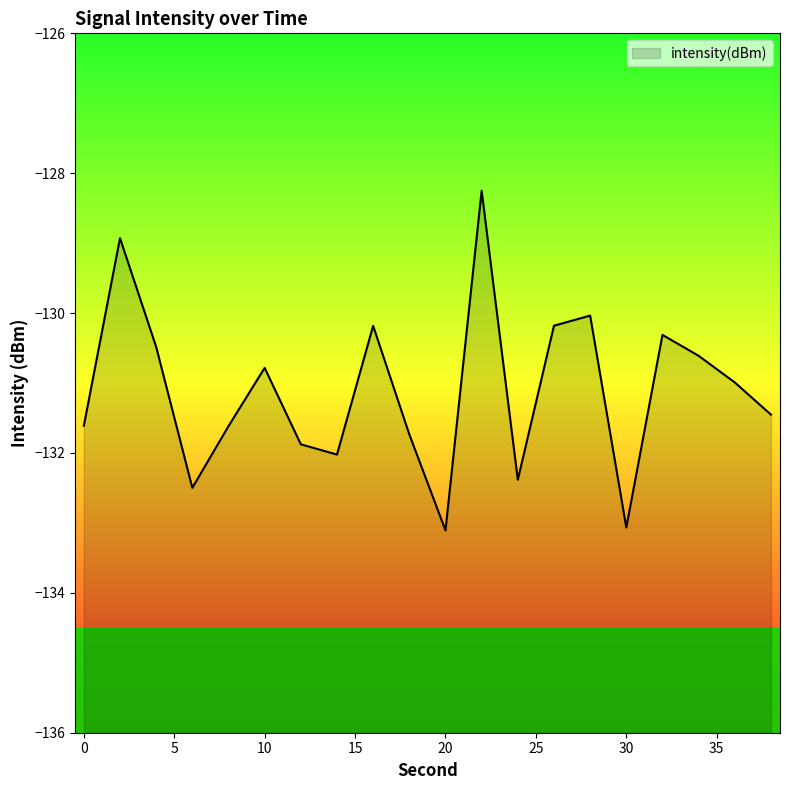

Where is the first local maximum?

2